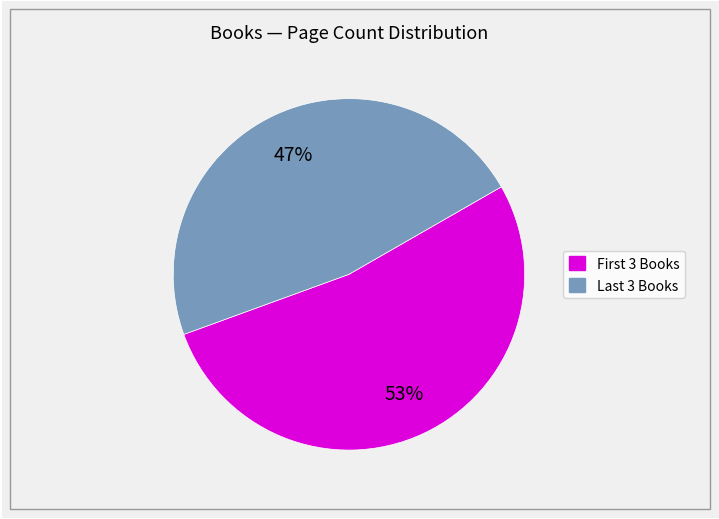

Count the number of slices in the pie.

2